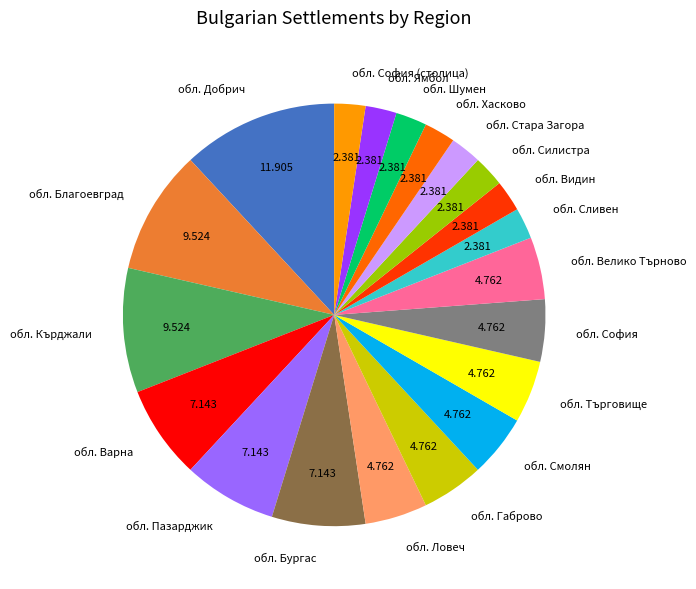

Which category has the biggest portion of the pie?

обл. Добрич